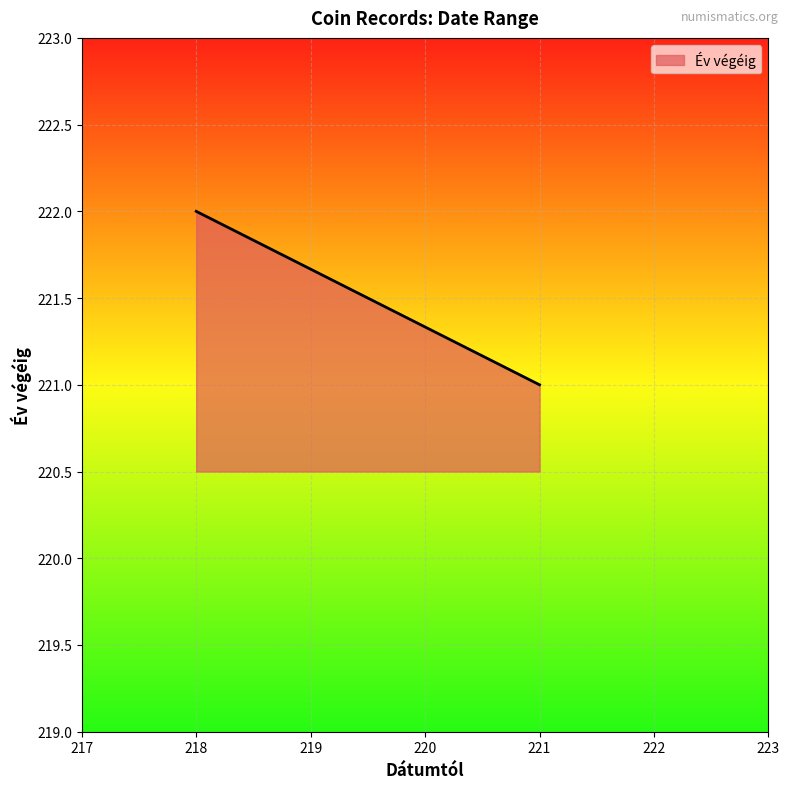

What is the ratio of the value at 221 to the value at 218?

1.0